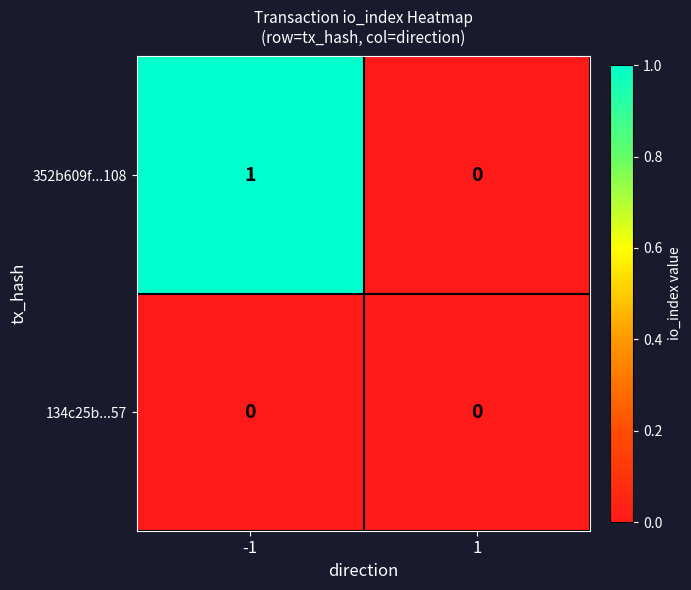

Is it true that 134c25b...57 equals 0 at 1?

True